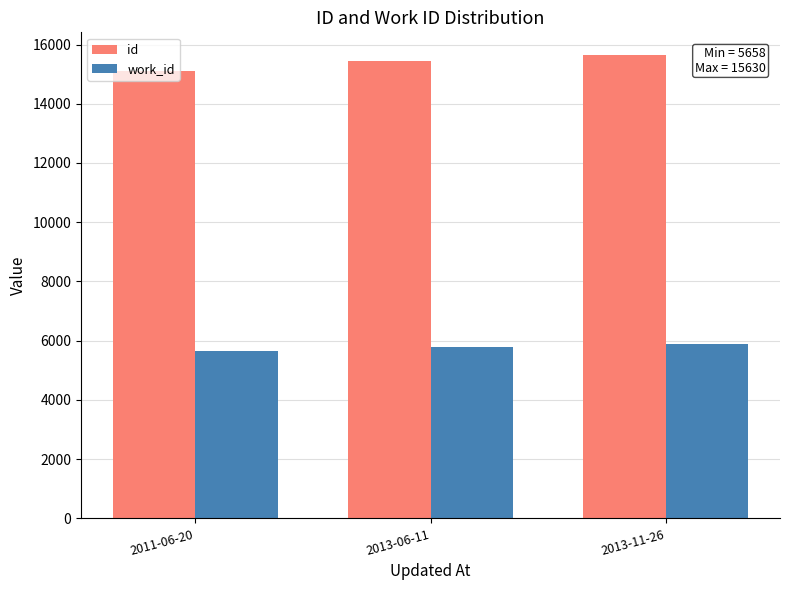

Reading left to right, what are all the values shown in this chart?

id: 2011-06-20=15114	2013-06-11=15447	2013-11-26=15630
work_id: 2011-06-20=5658	2013-06-11=5791	2013-11-26=5877